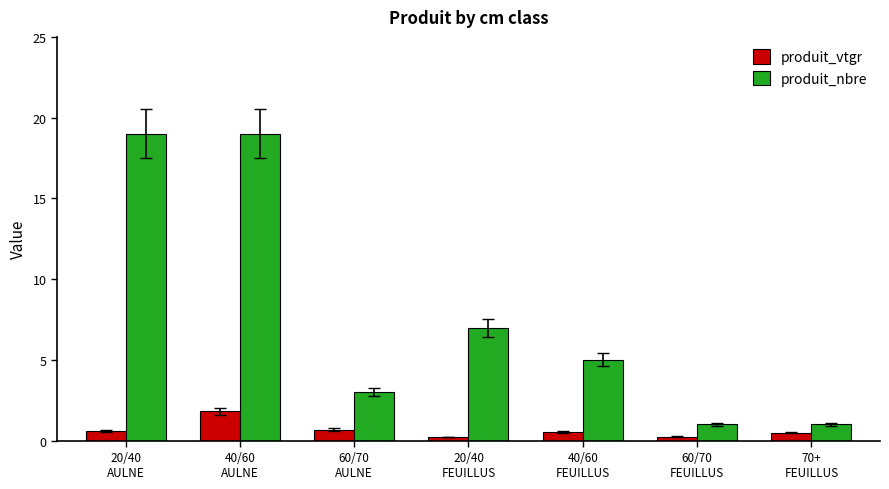

Which series has the largest range (max minus min)?

produit_nbre